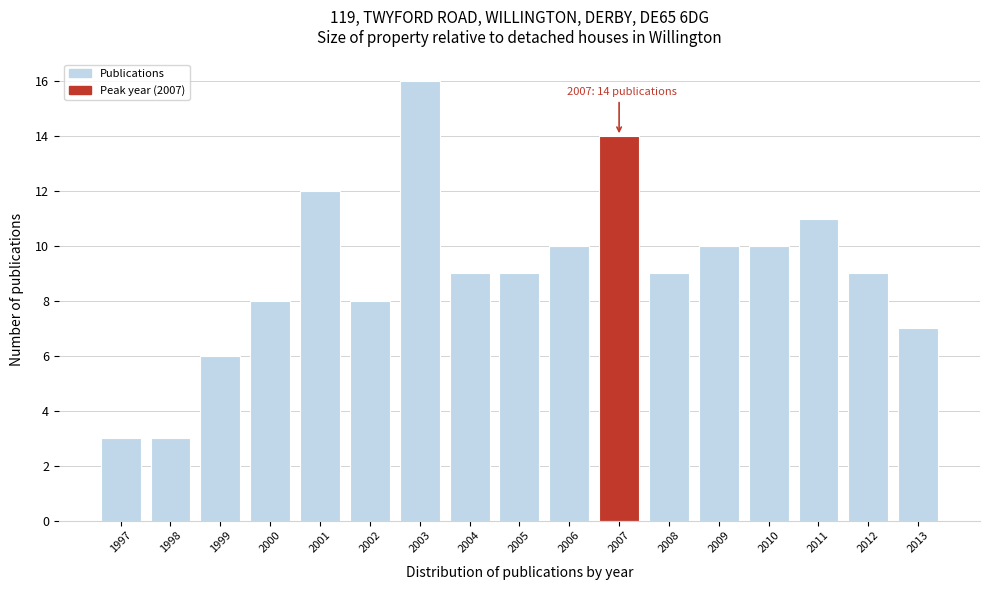

Reading left to right, list all the values displayed in this chart.

3	3	6	8	12	8	16	9	9	10	14	9	10	10	11	9	7